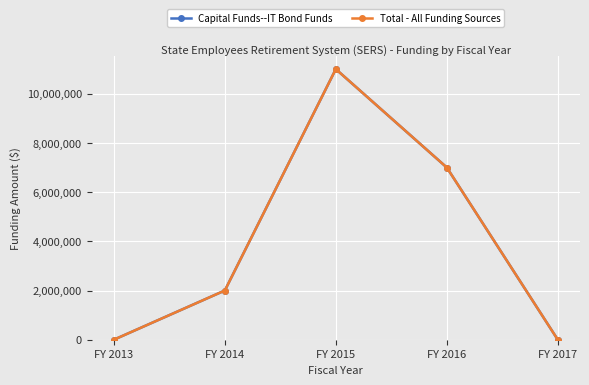

Reading left to right, transcribe all the data shown in this chart.

Capital Funds--IT Bond Funds: FY 2013=0	FY 2014=2000000	FY 2015=11000000	FY 2016=7000000	FY 2017=0
Total - All Funding Sources: FY 2013=0	FY 2014=2000000	FY 2015=11000000	FY 2016=7000000	FY 2017=0